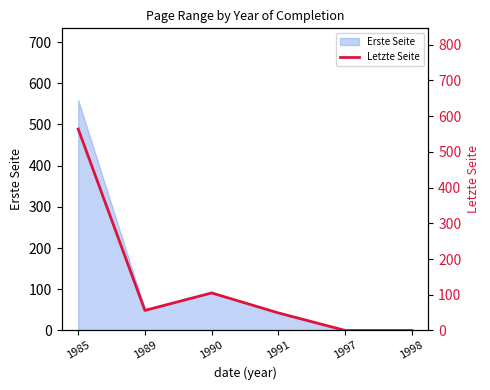

How many lines are shown in the chart?

1